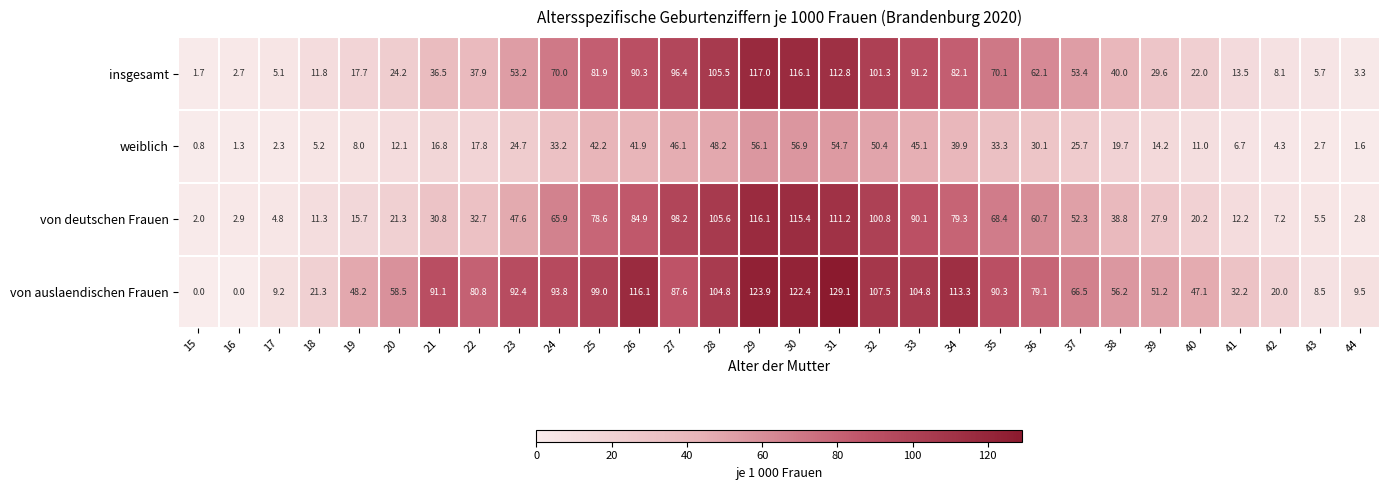

Rank the series at 38 from highest to lowest value.

von auslaendischen Frauen, insgesamt, von deutschen Frauen, weiblich